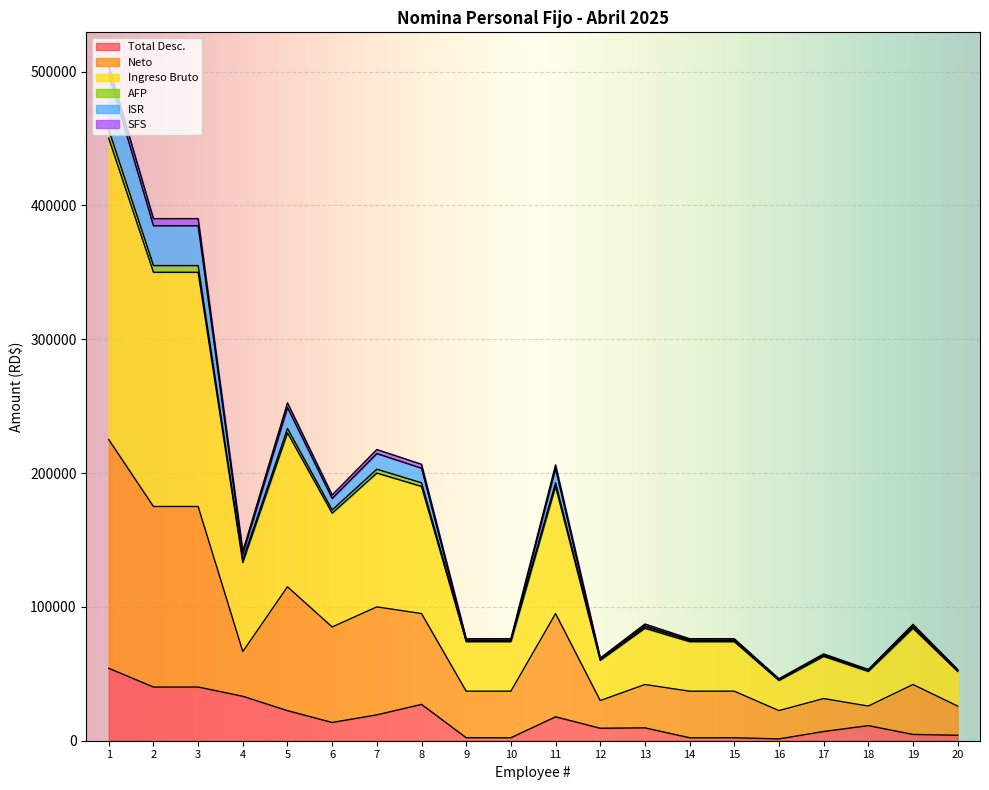

What is the maximum value for Total Desc.?

54113.4